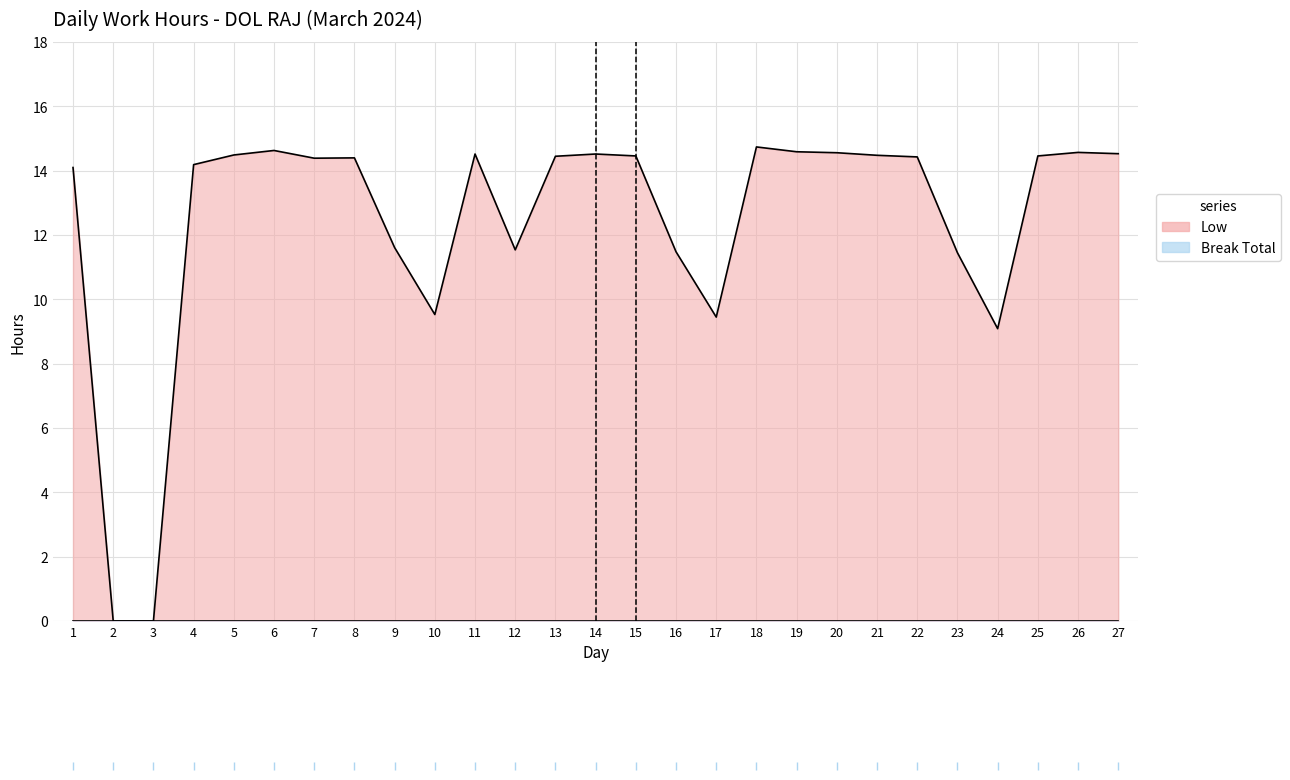

How many values are above zero?

25